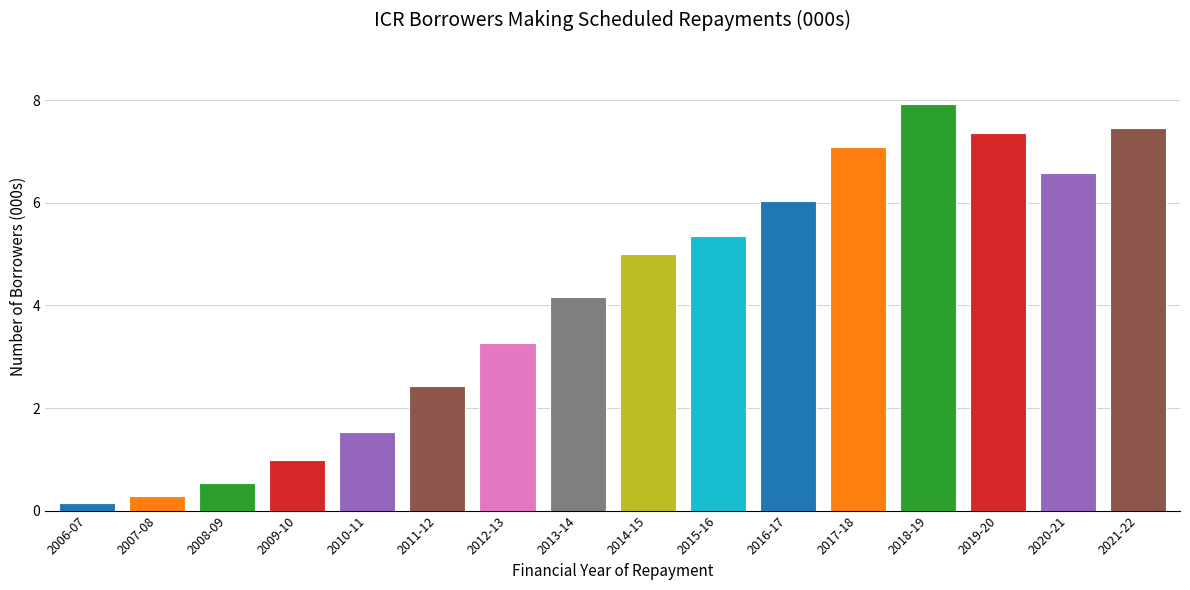

At which category does the chart reach its minimum across all series?

2006-07